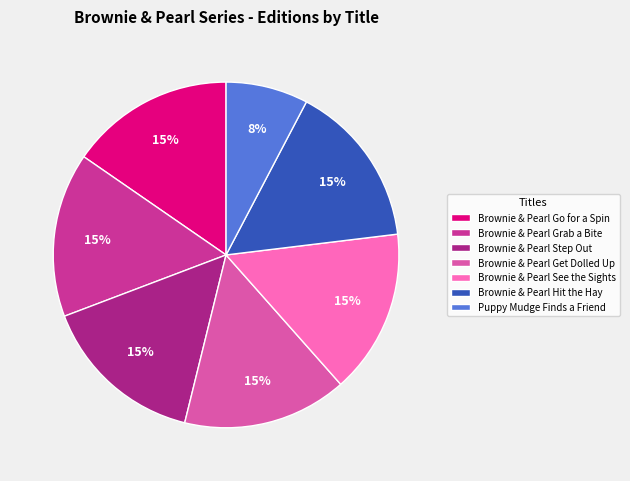

Is the sum of Brownie & Pearl Get Dolled Up and Puppy Mudge Finds a Friend greater than half?

No